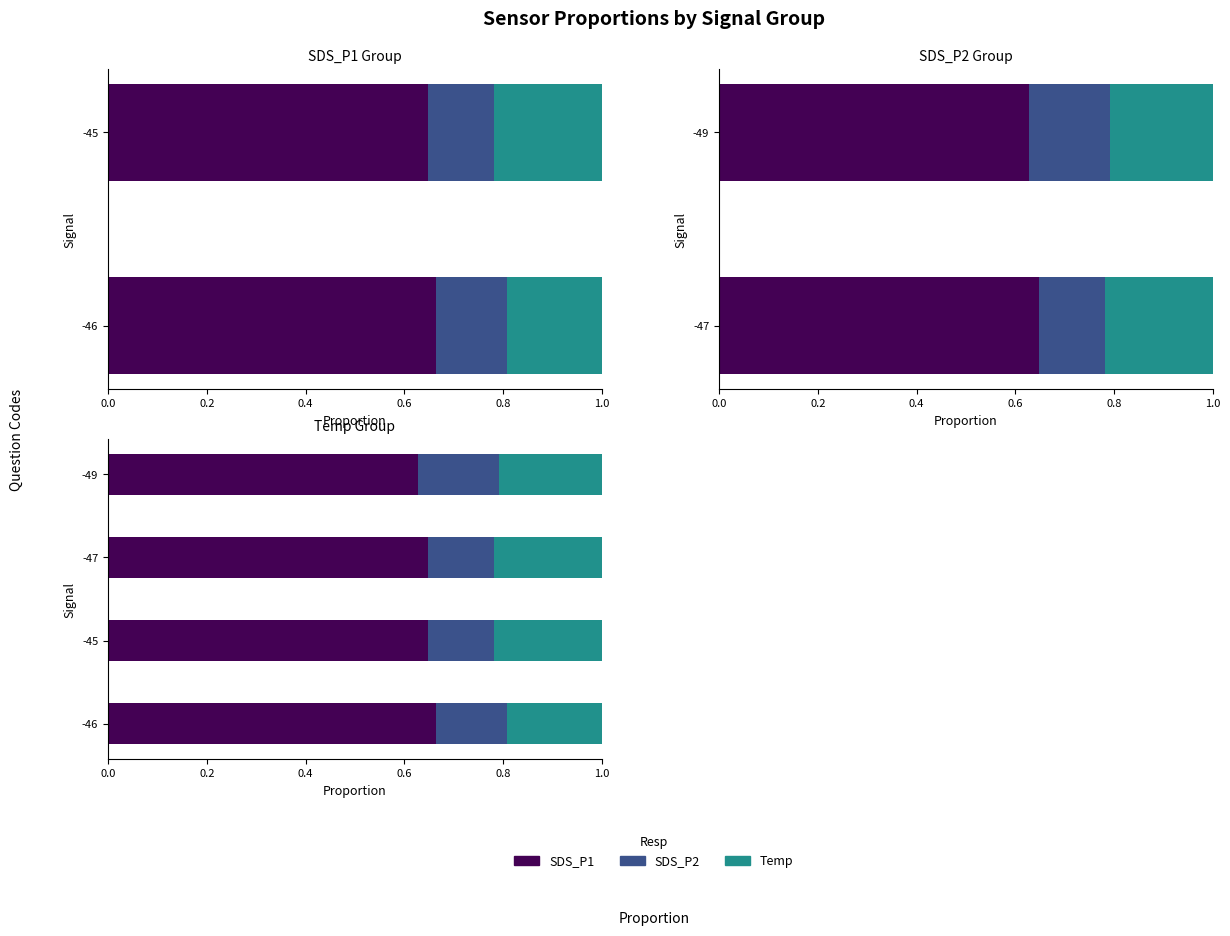

How many groups of bars are there?

4